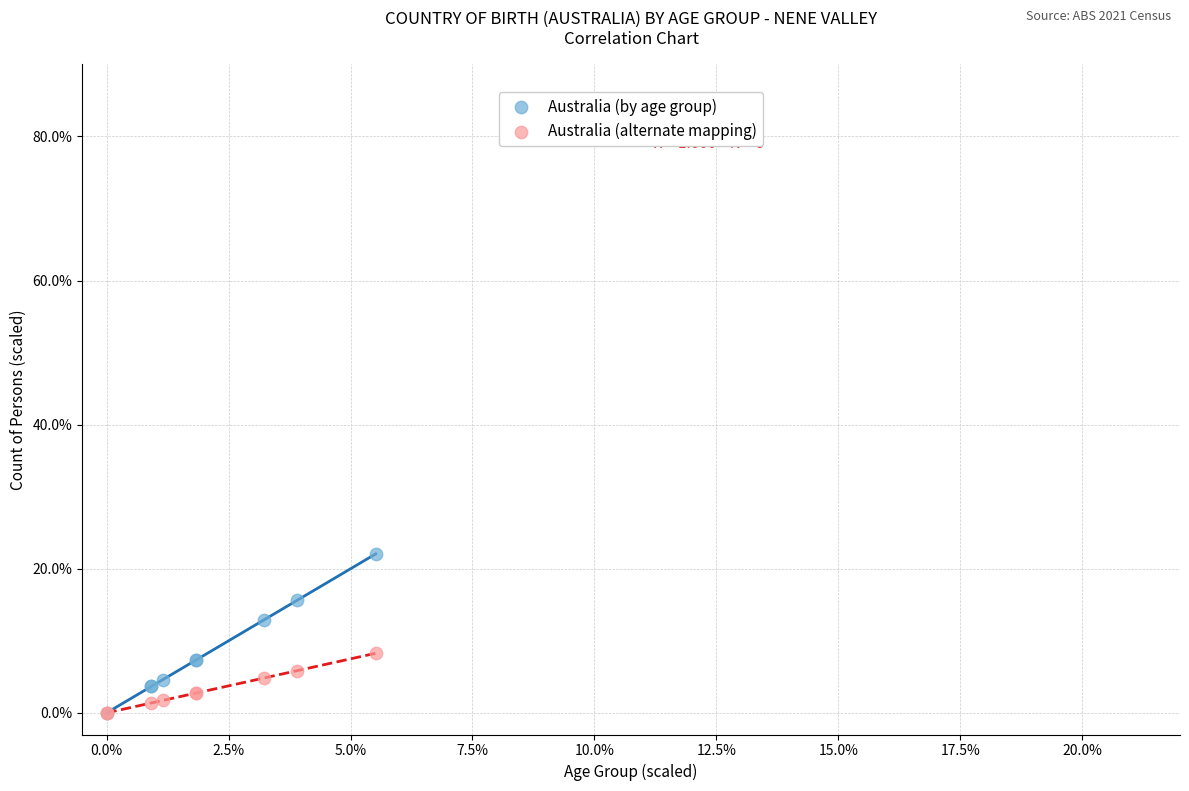

Which series contains the highest Y value?

Australia (by age group)